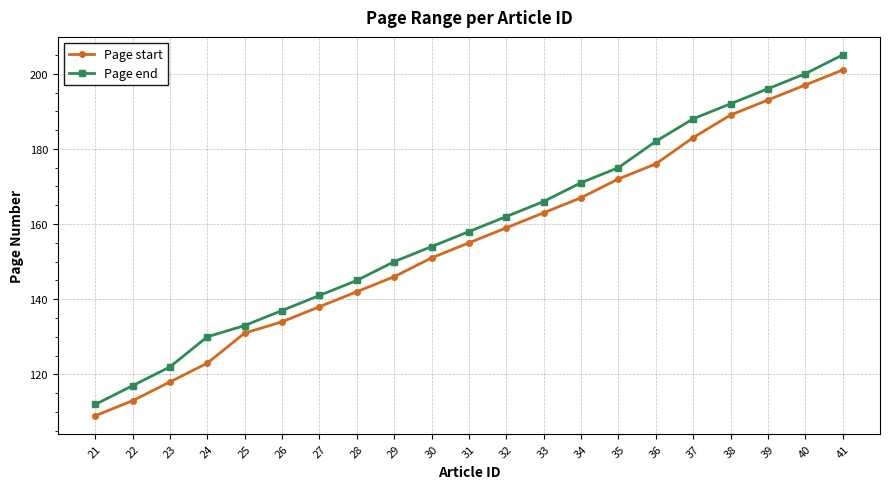

What value does the Page start series have at 29?

146